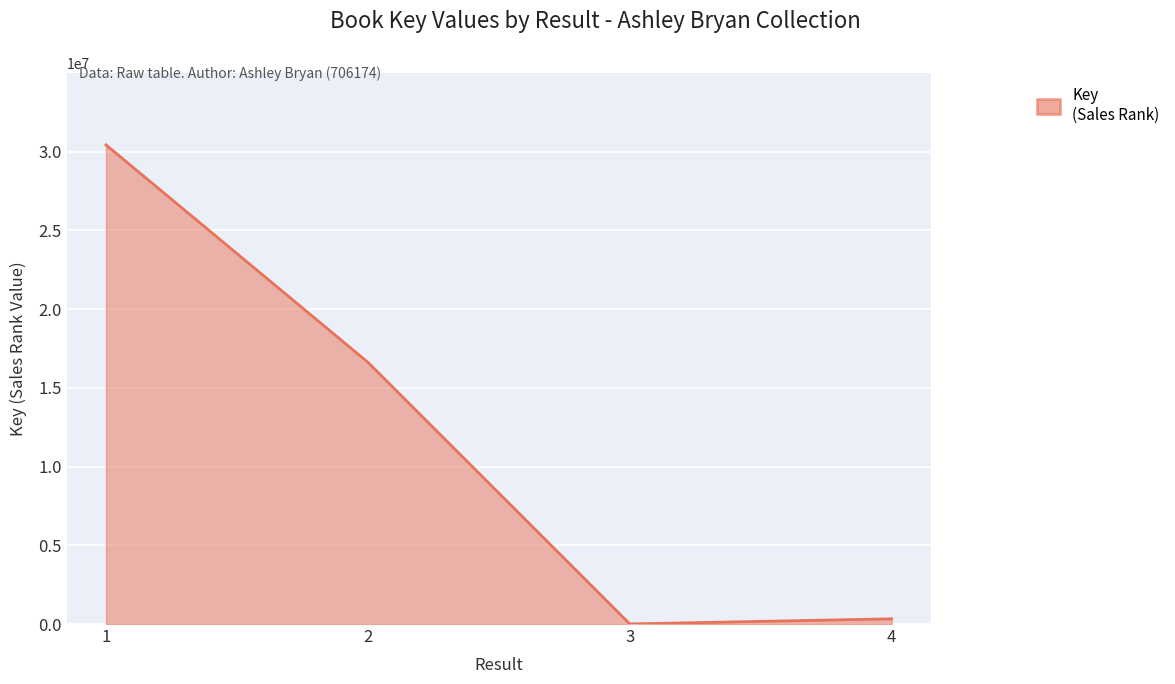

Which category has the lowest value across all series?

3